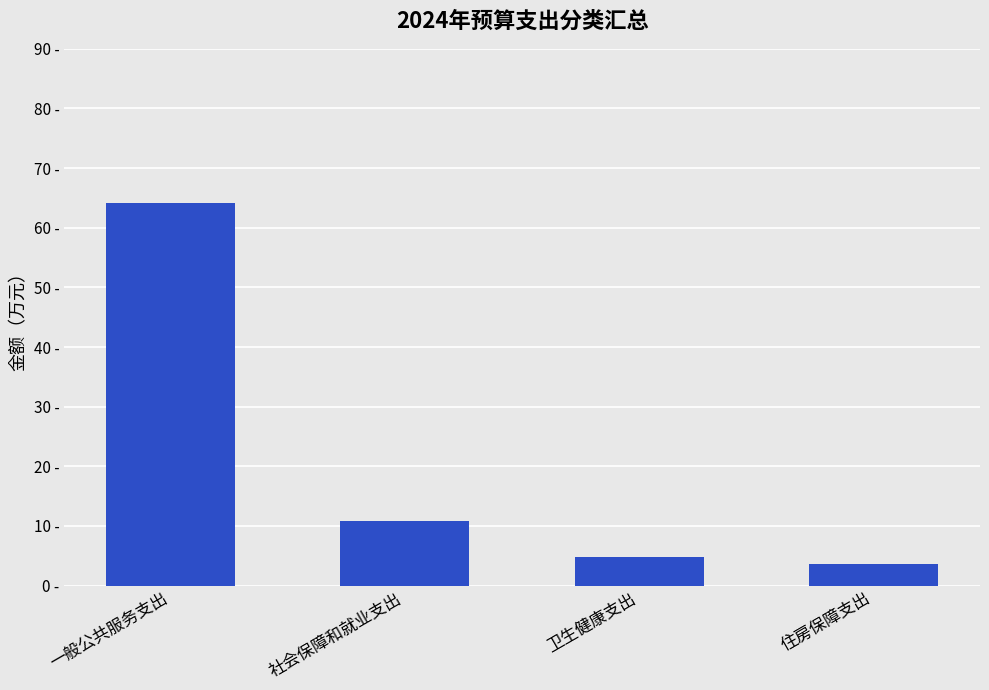

Are the bars horizontal?

No